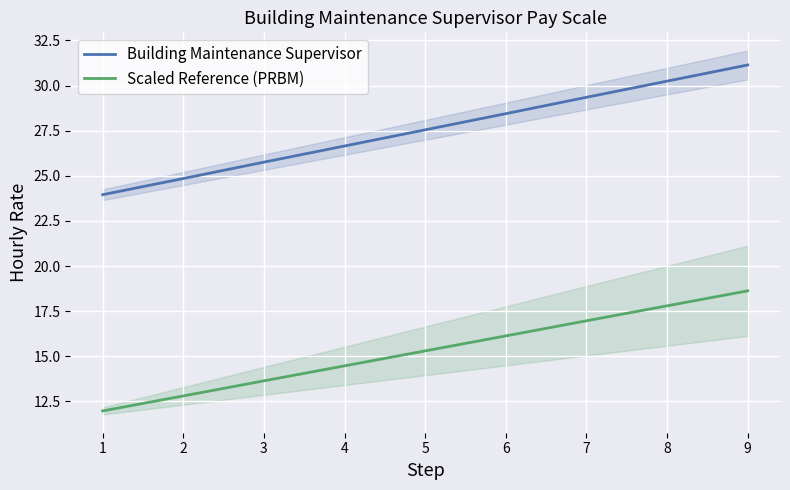

Rank the categories by Scaled Reference (PRBM) value from highest to lowest.

9, 8, 7, 6, 5, 4, 3, 2, 1